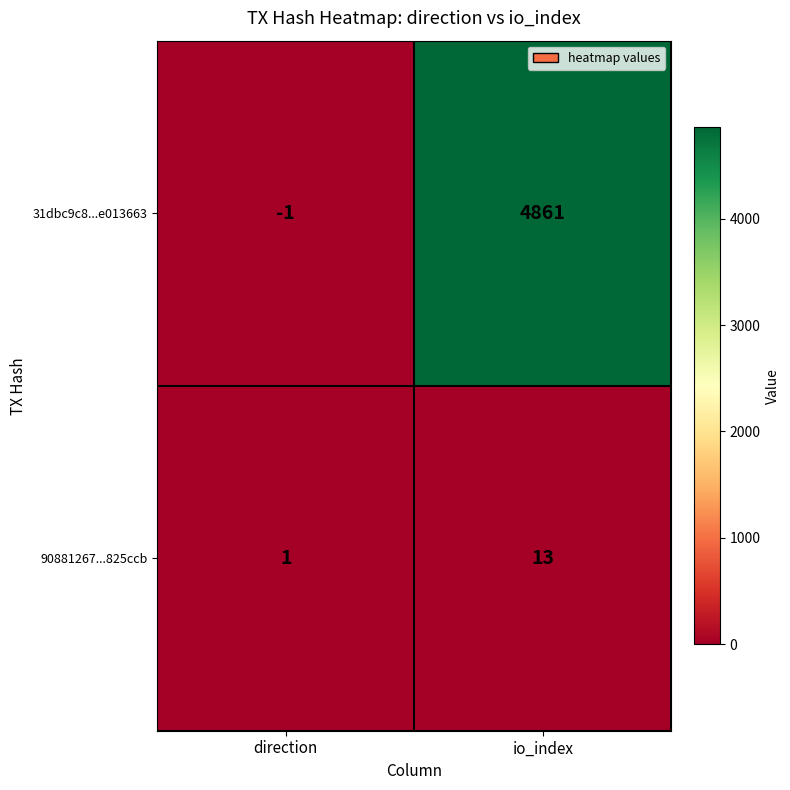

What is the difference between the maximum and minimum values in the 90881267...825ccb series?

12